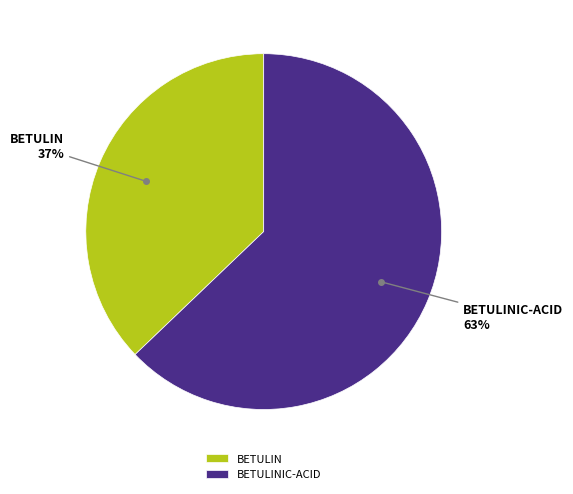

Is BETULIN the majority of the pie?

No